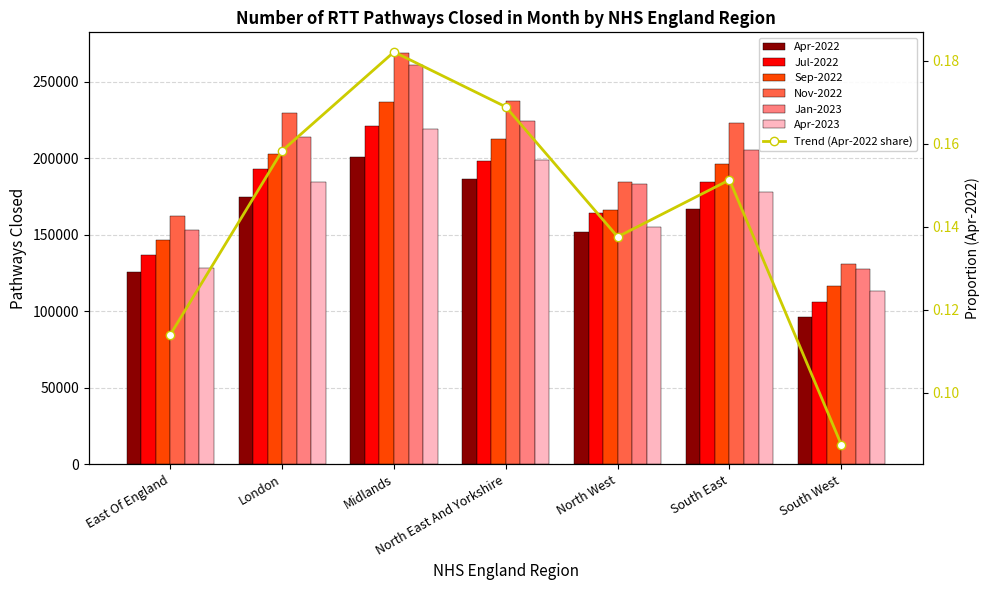

What is the lowest value of the Nov-2022 series?

130875.9